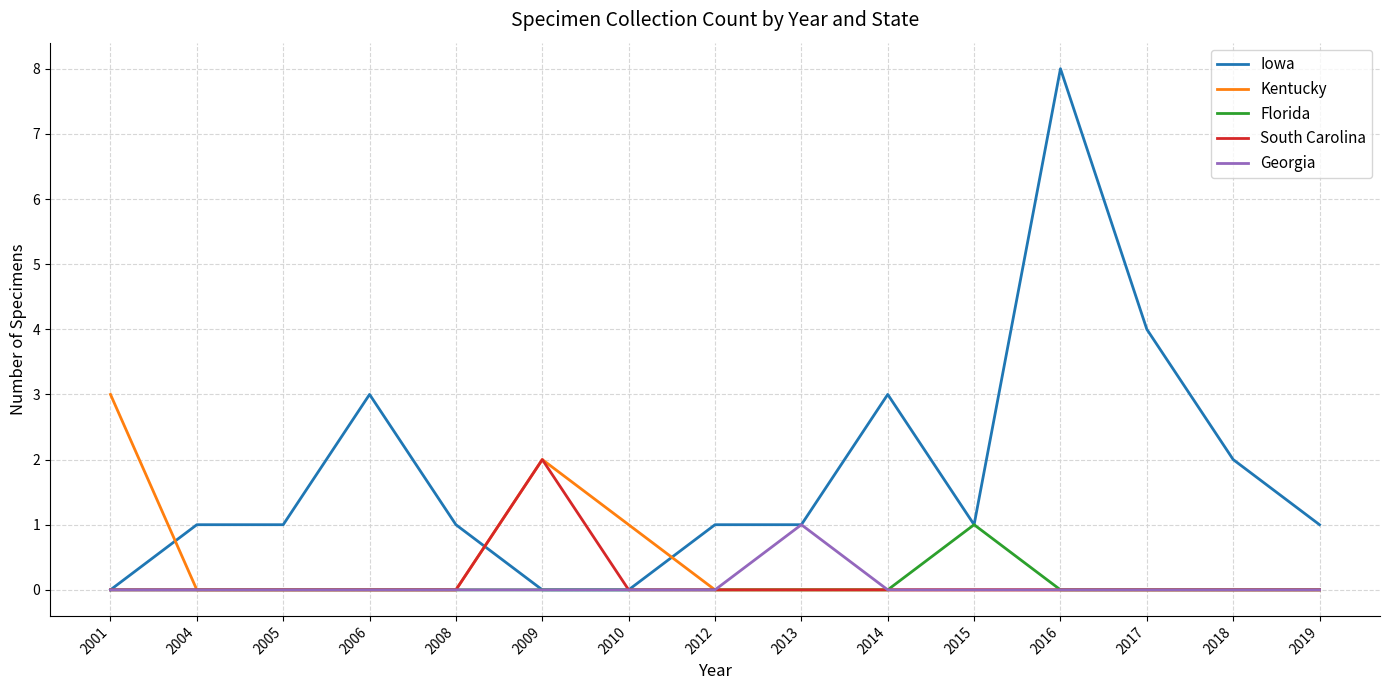

How many intersections are there between Iowa and Kentucky?

3